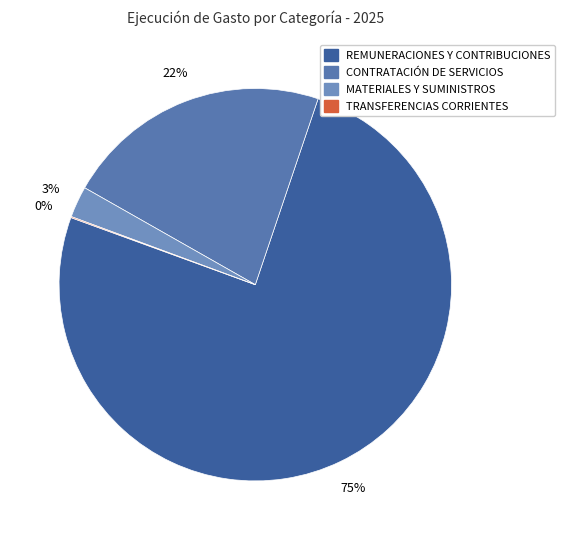

Do CONTRATACIÓN DE SERVICIOS and REMUNERACIONES Y CONTRIBUCIONES together represent more than half of the pie?

Yes